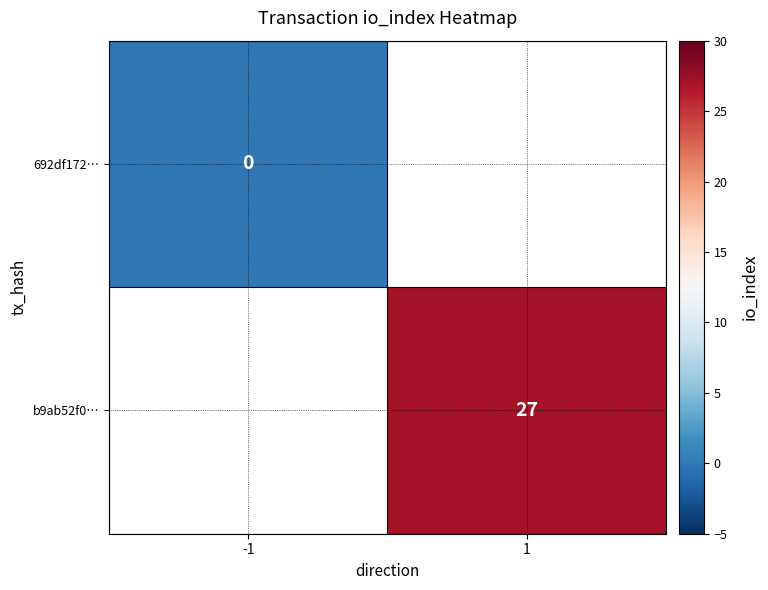

Count the number of categories in the chart.

2